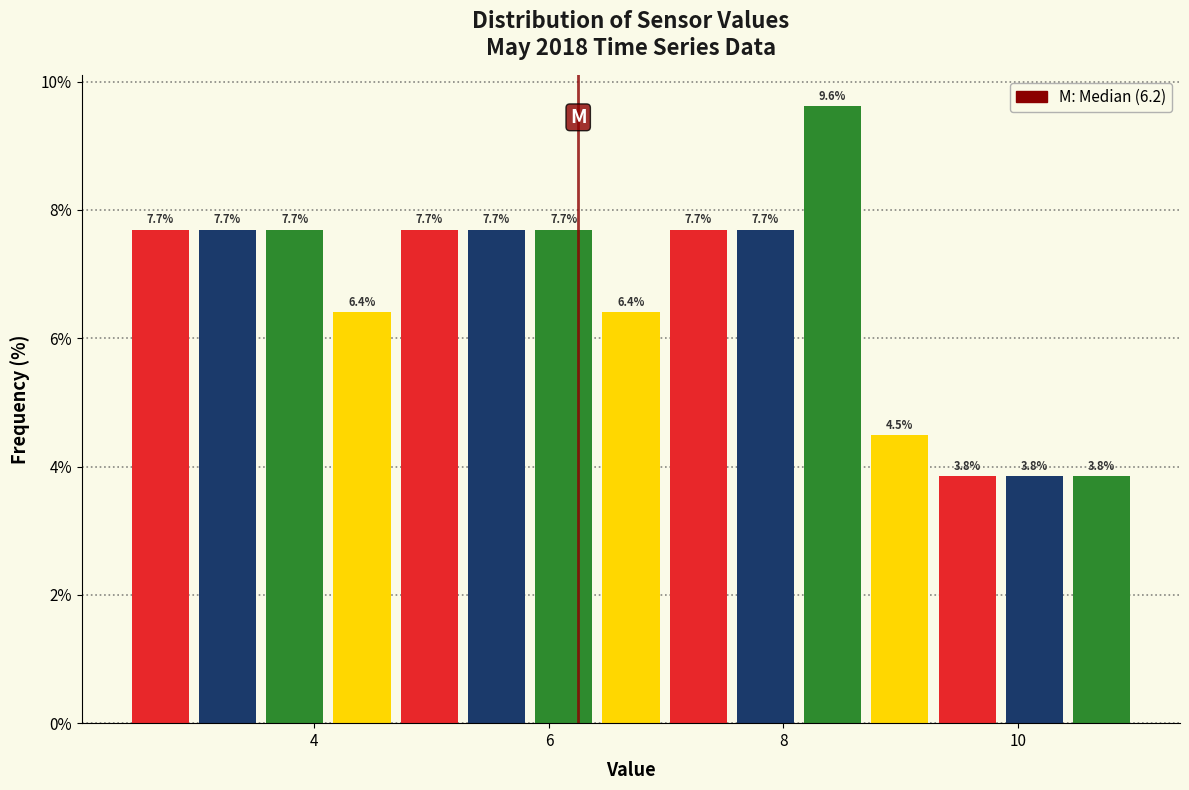

Read against the x-axis, roughly where is the centre of the tallest bar?

8.4